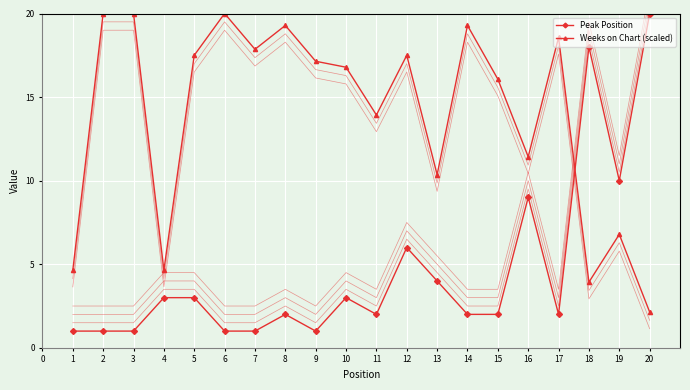

What is the value of the Peak Position point at the 12th from the left?

6.0